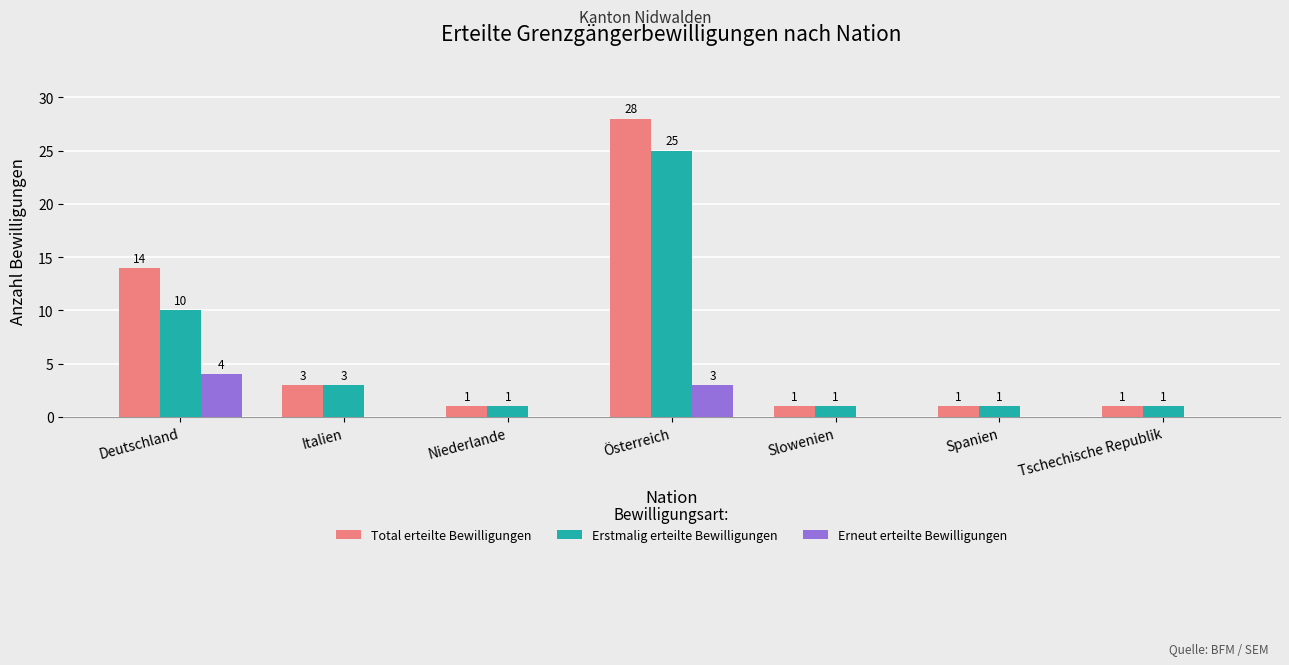

Which series changed the most between Österreich and Slowenien?

Total erteilte Bewilligungen